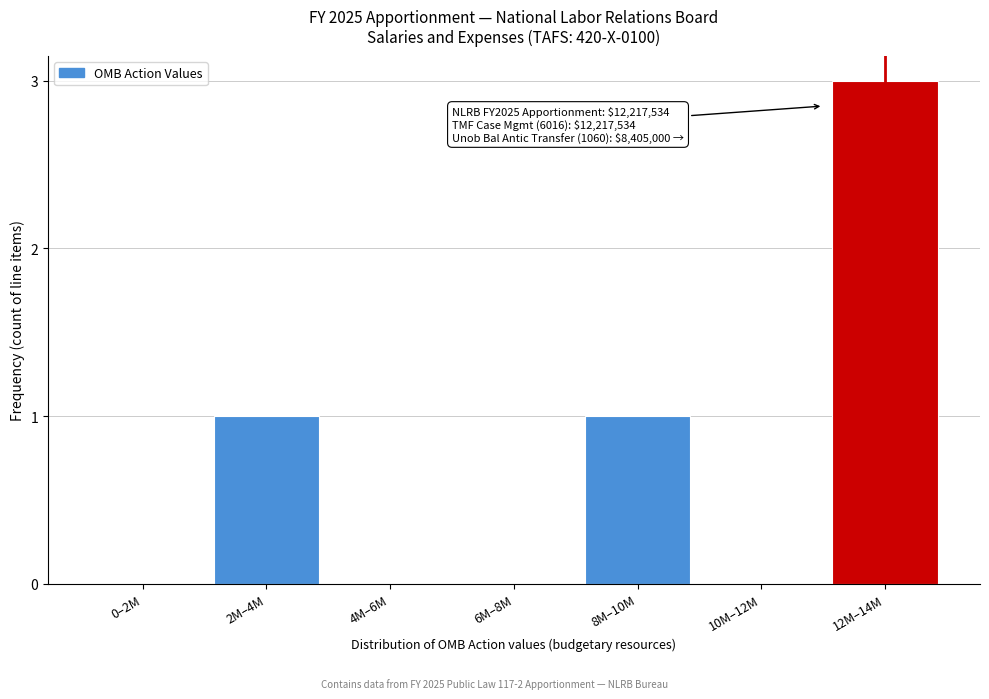

Reading right to left, transcribe all the data shown in this chart.

12M–14M=3	10M–12M=0	8M–10M=1	6M–8M=0	4M–6M=0	2M–4M=1	0–2M=0